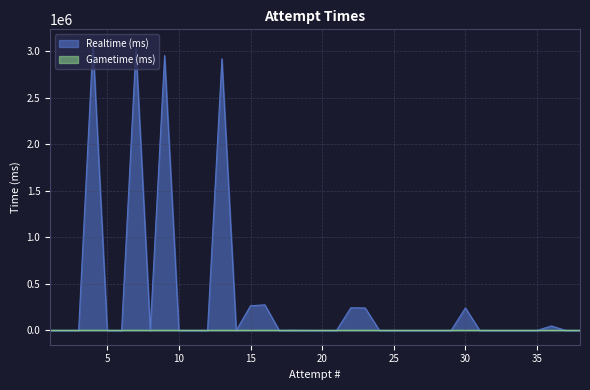

At which category does the chart reach its minimum across all series?

38